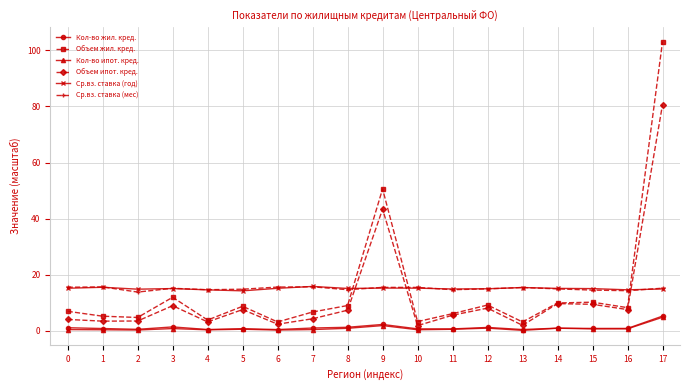

True or false: Кол-во жил. кред. has a value of 0.8 at 5.

True